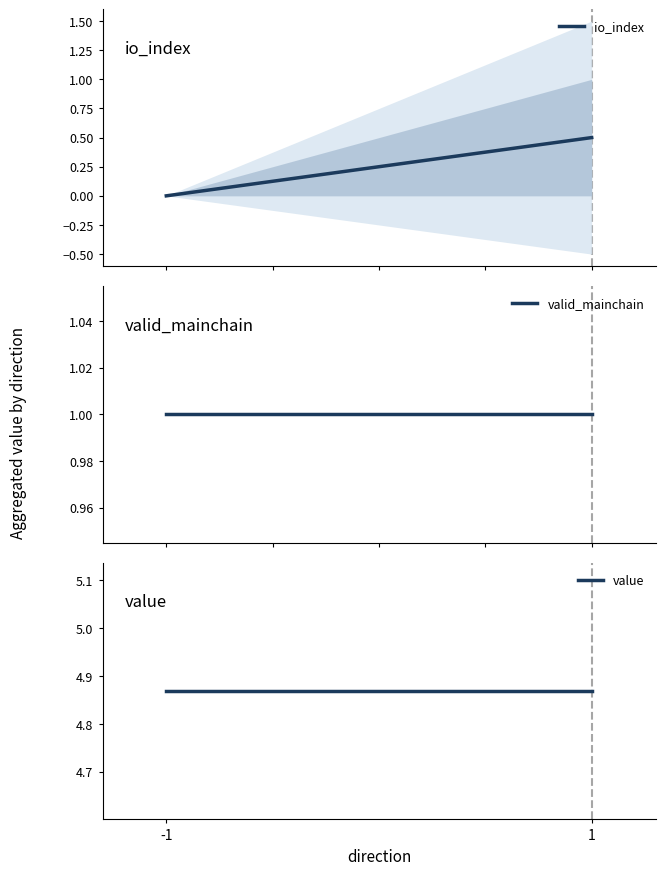

True or false: io_index has a value of 0.8 at 1.

False